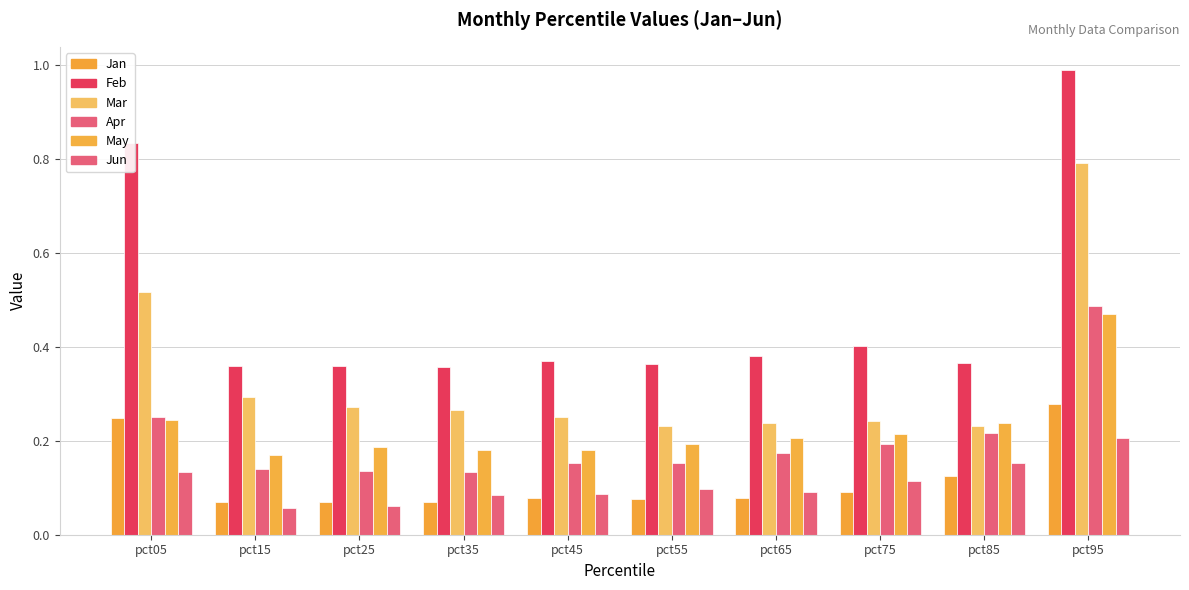

What is the minimum value shown in the chart?

0.1